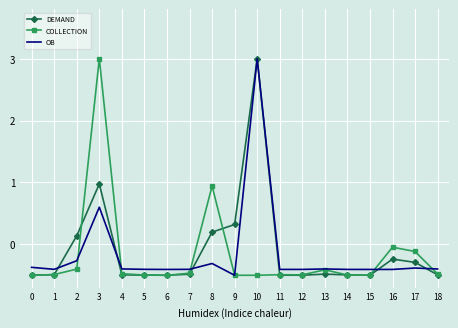

How many series are shown in this chart?

3